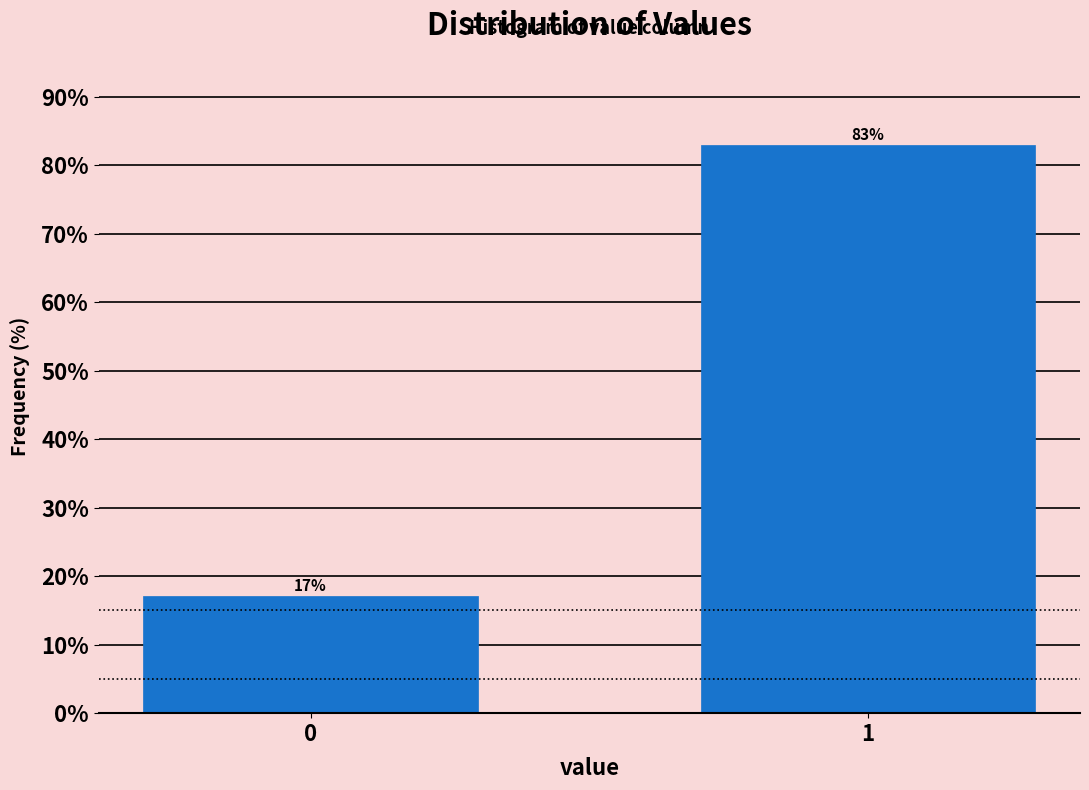

True or false: the data shows 42.2 at 1.

False